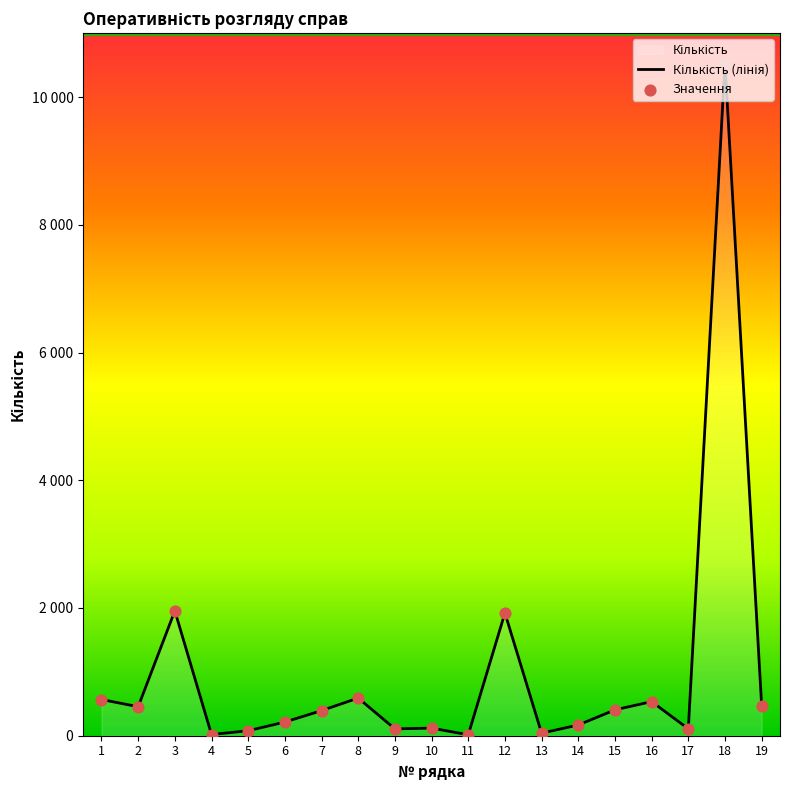

At how many categories does at least one series exceed 8626?

1